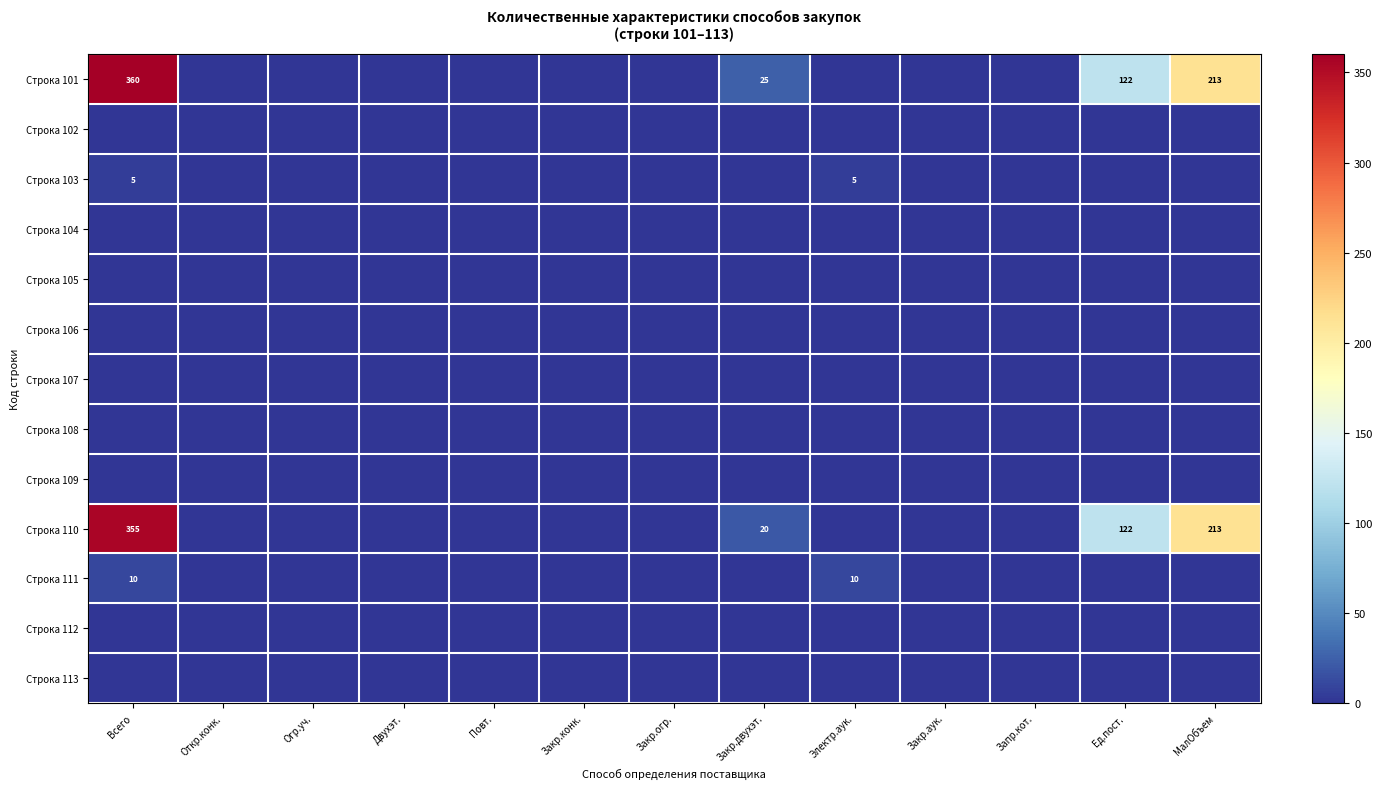

What is the difference between the maximum and minimum values in the Строка 111 series?

10